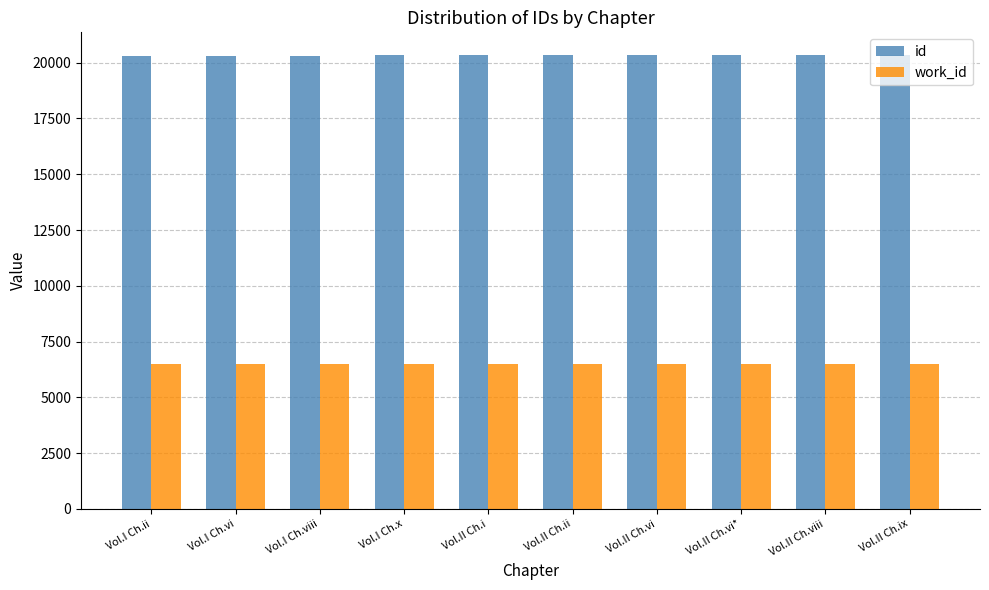

Is it true that work_id equals 3910 at Vol.II Ch.ii?

False